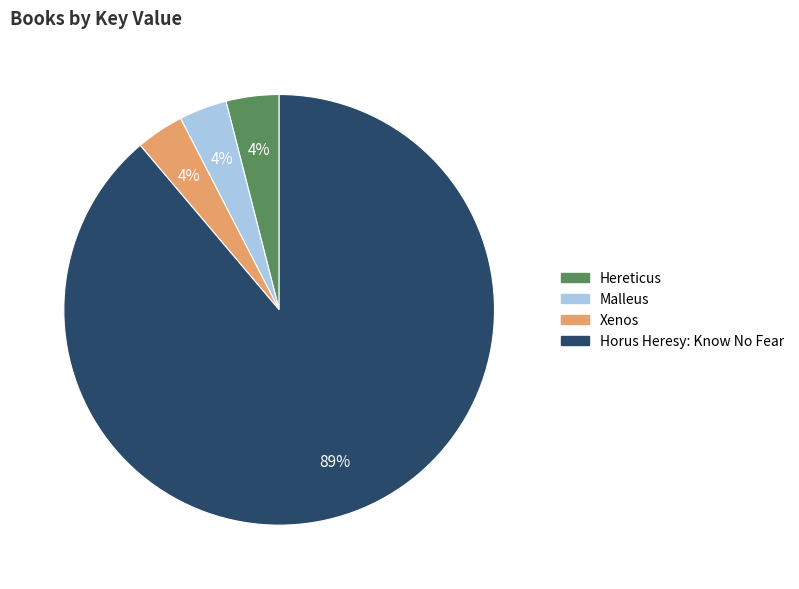

Is there a majority slice in this chart?

Yes